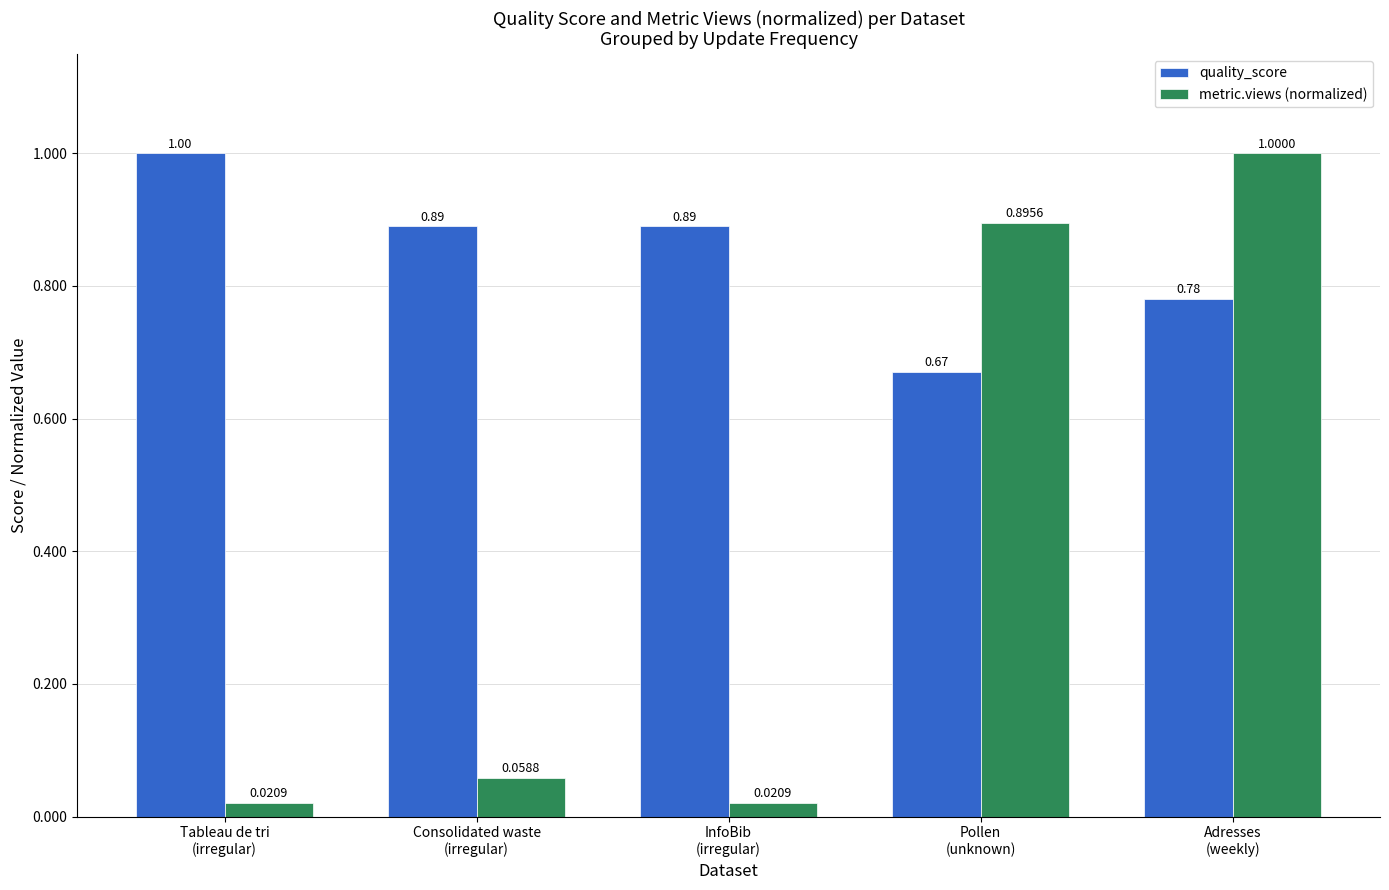

Which series has the widest spread of values?

metric.views (normalized)